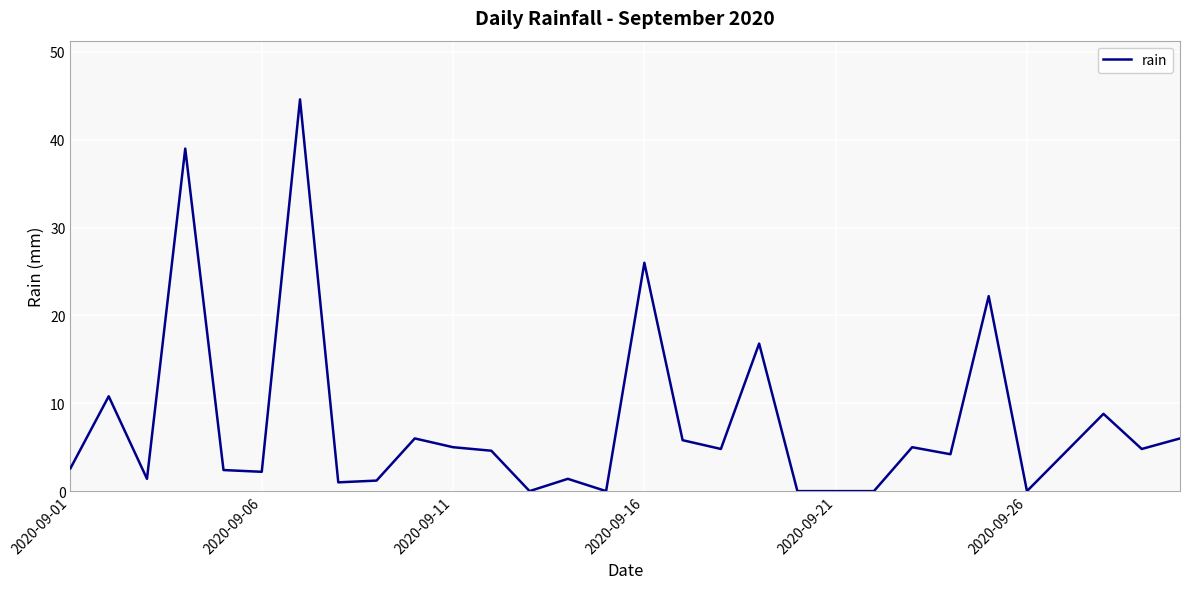

What is the difference between the maximum and minimum values?

44.6